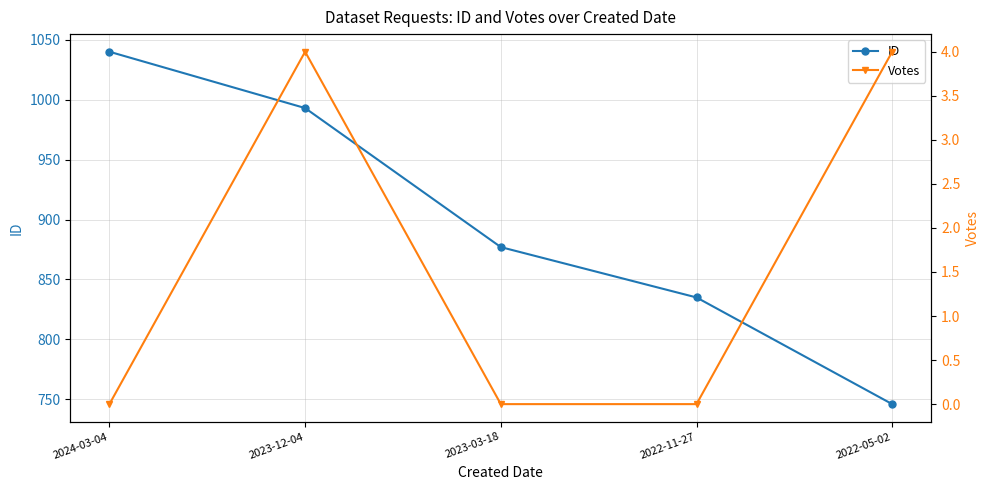

Between 2024-03-04 and 2023-03-18, which series saw the biggest shift?

ID